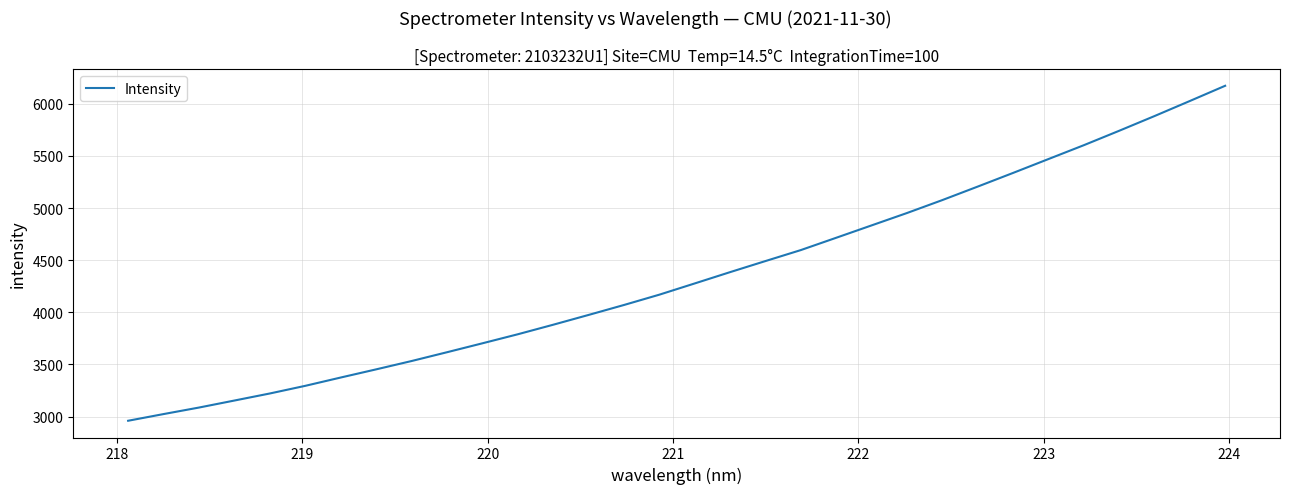

What is the smallest value displayed?

2960.0